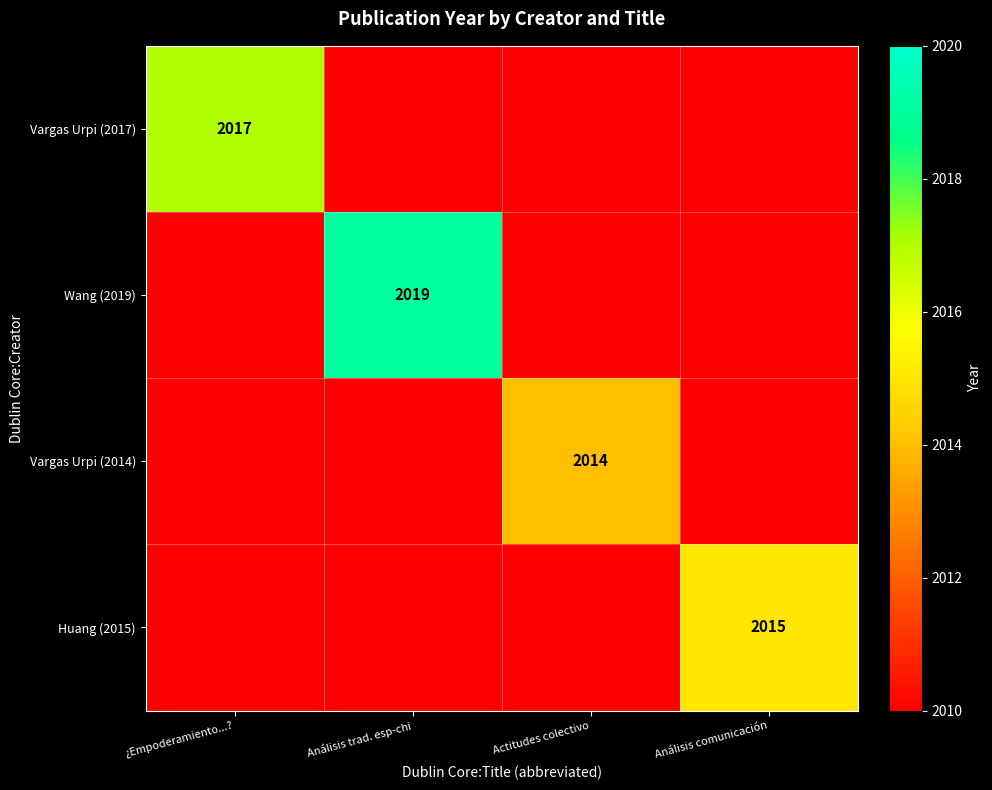

The Wang (2019) series shows 2019 at Análisis trad. esp-chi. True or false?

True